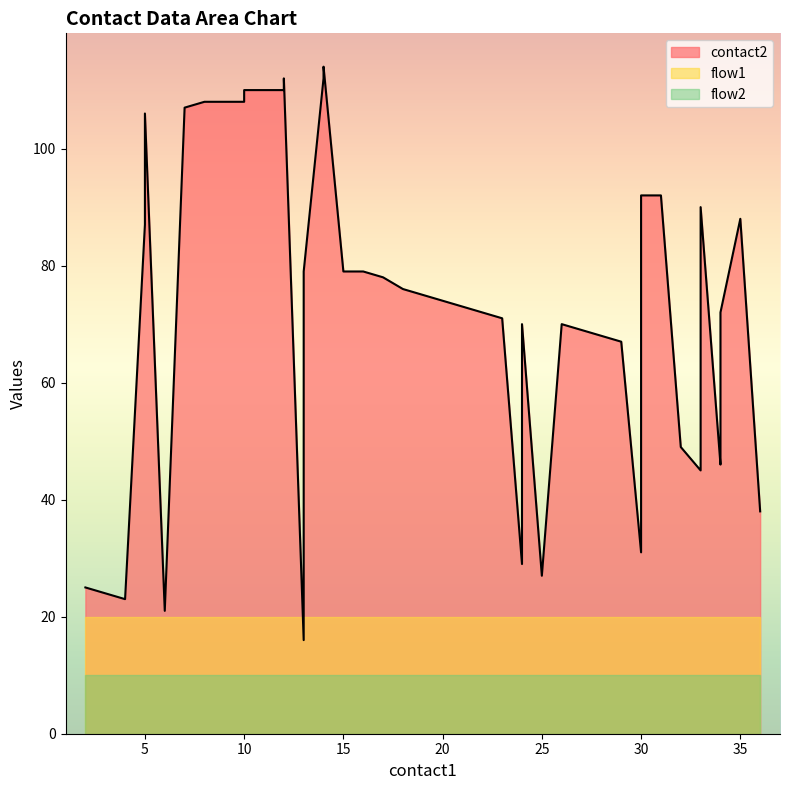

What is the greatest value displayed?

114